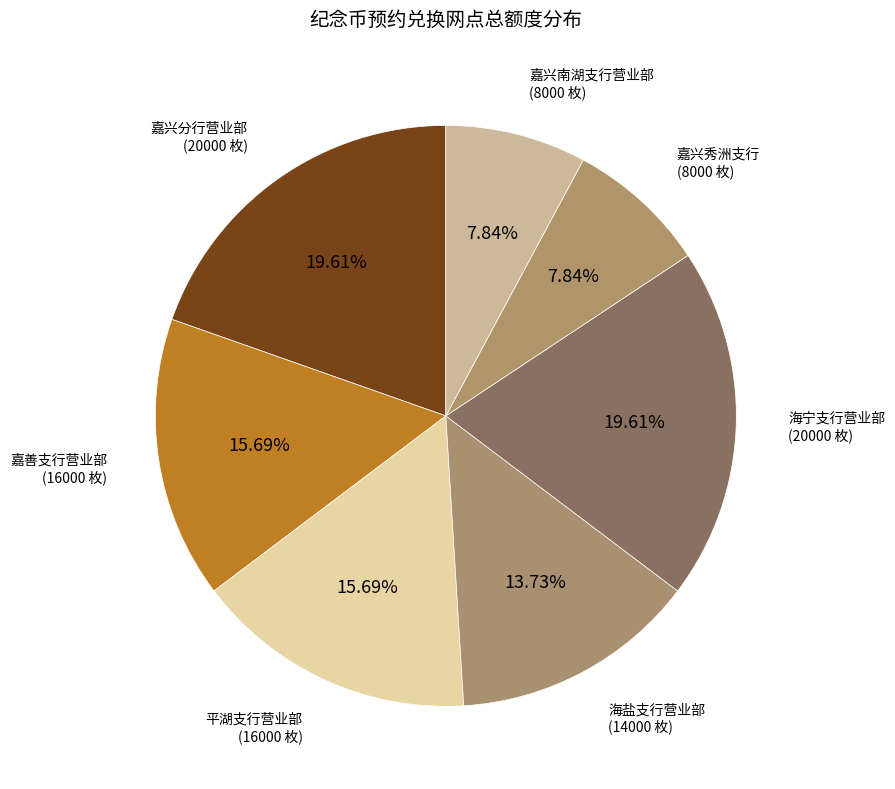

To the nearest percent, what is the difference between the largest and smallest slice percentages?

12%